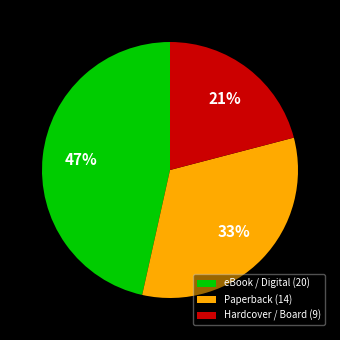

Do eBook / Digital (20) and Hardcover / Board (9) together represent more than half of the pie?

Yes